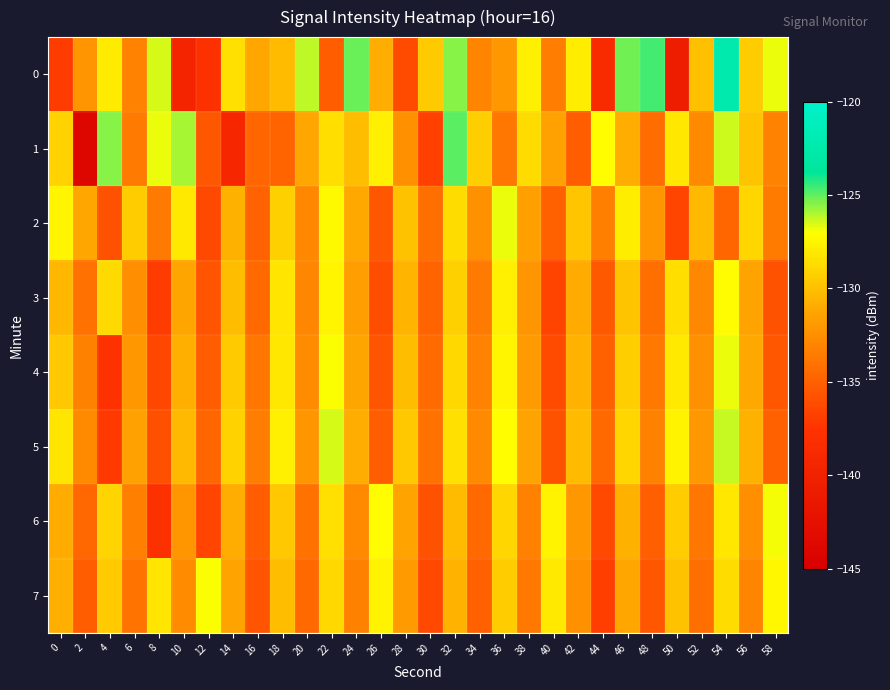

What is the greatest value displayed?

-122.2